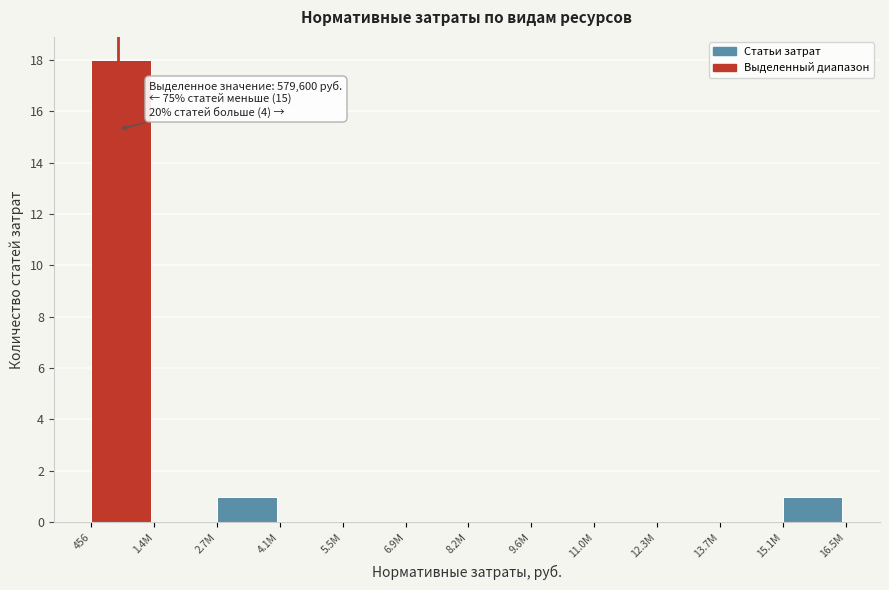

Reading right to left, what are all the values shown in this chart?

15.1M=1	13.7M=0	12.3M=0	11.0M=0	9.6M=0	8.2M=0	6.9M=0	5.5M=0	4.1M=0	2.7M=1	1.4M=0	456=18